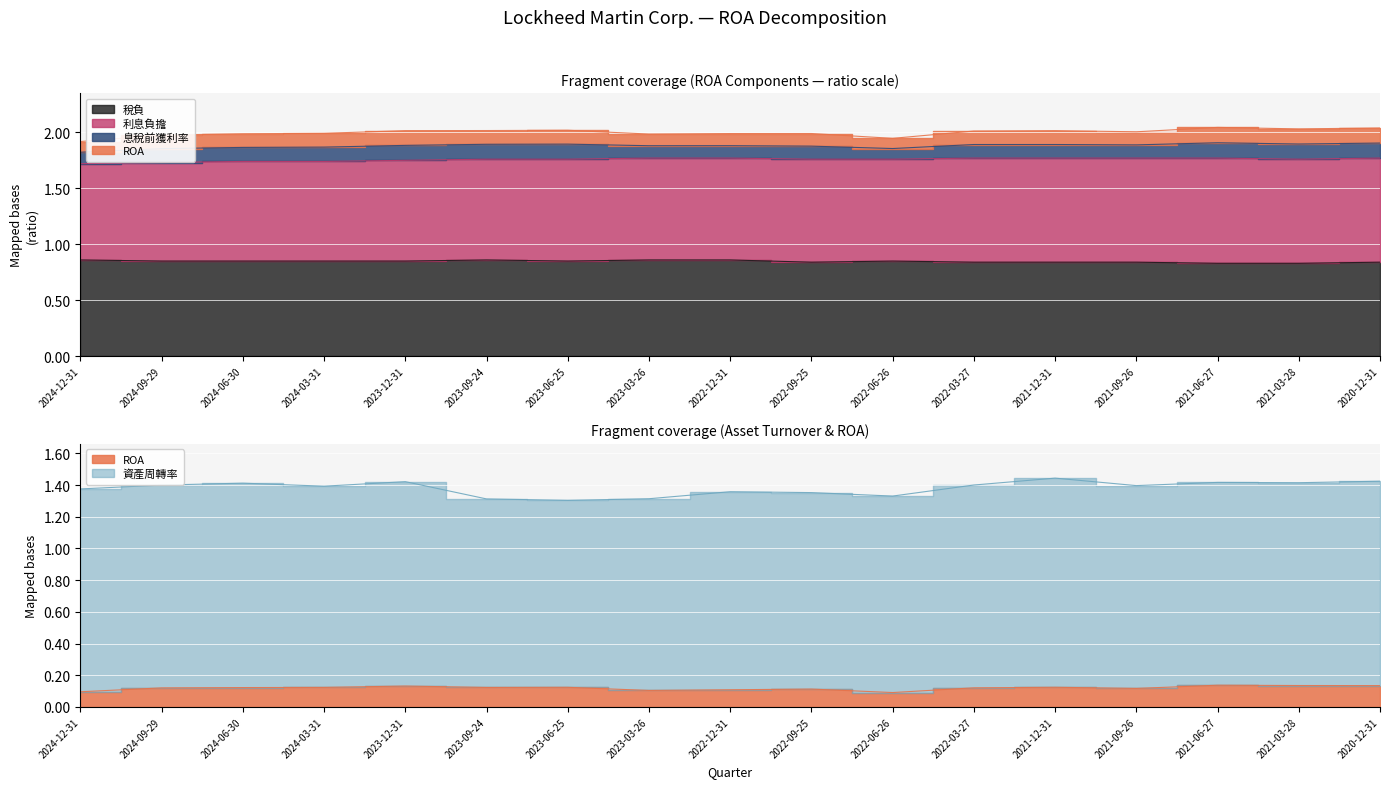

What is the label of the 4th point from the right?

2021-09-26